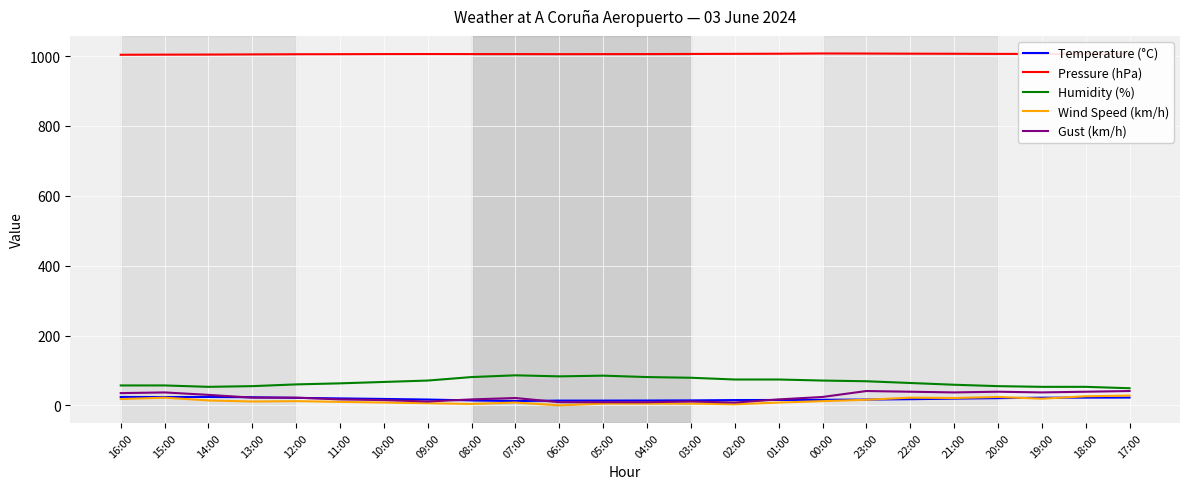

Does the chart display data point markers on the line(s)?

No